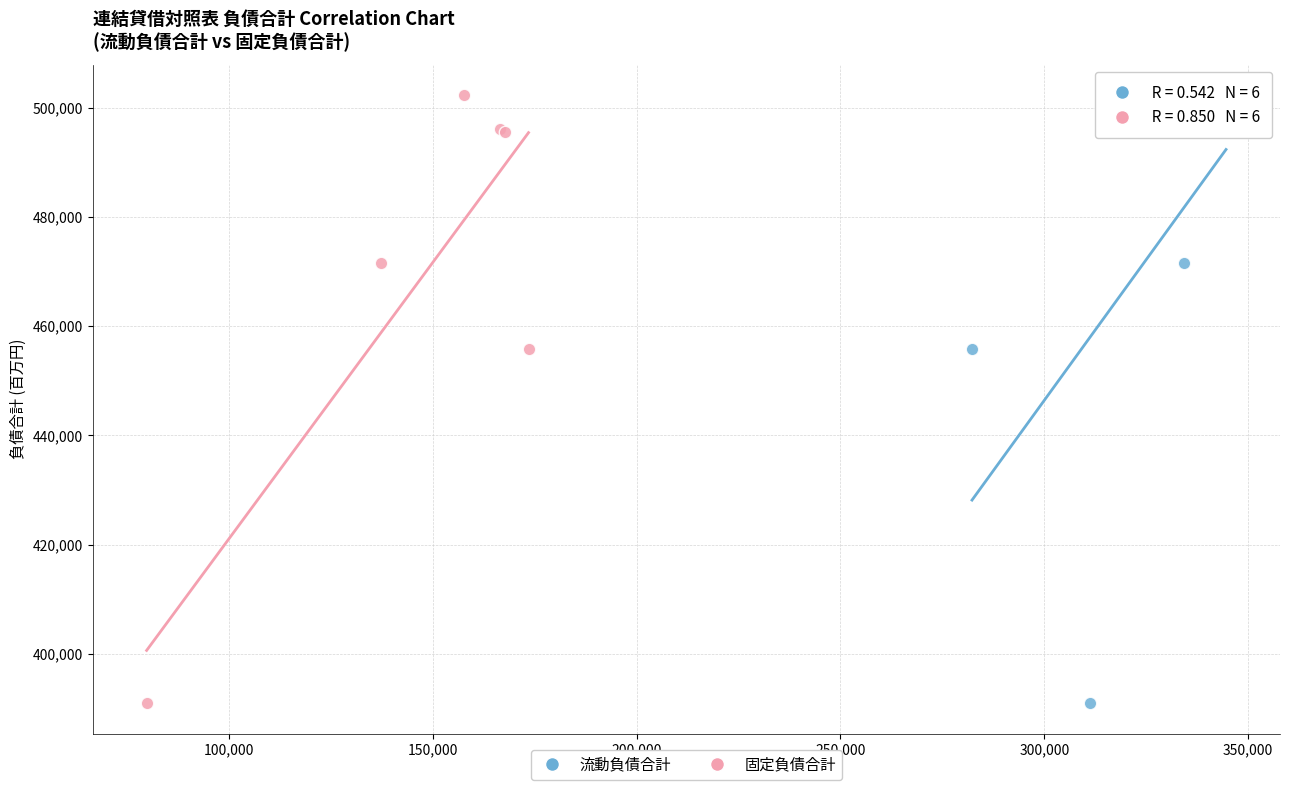

What are all the series names shown in the legend?

流動負債合計, 固定負債合計